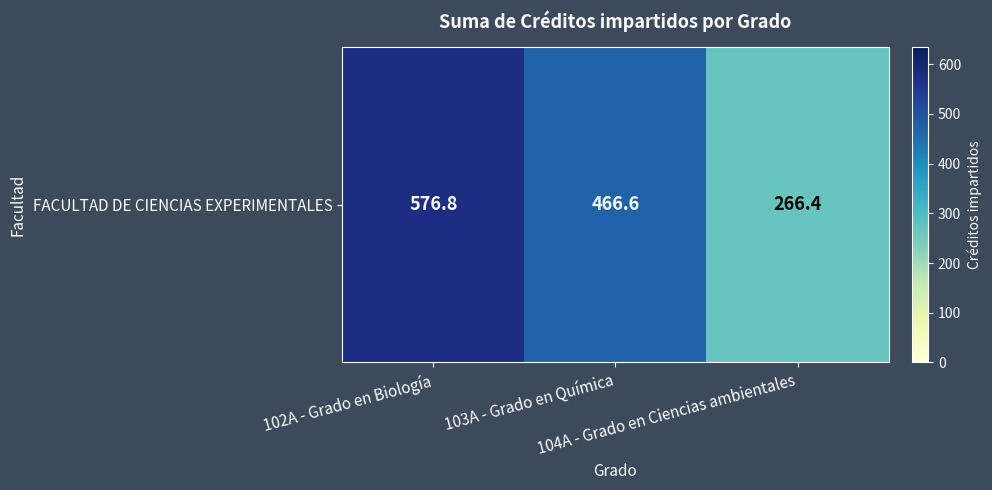

What is the ratio of the value at 104A - Grado en Ciencias ambientales to the value at 102A - Grado en Biología?

0.5